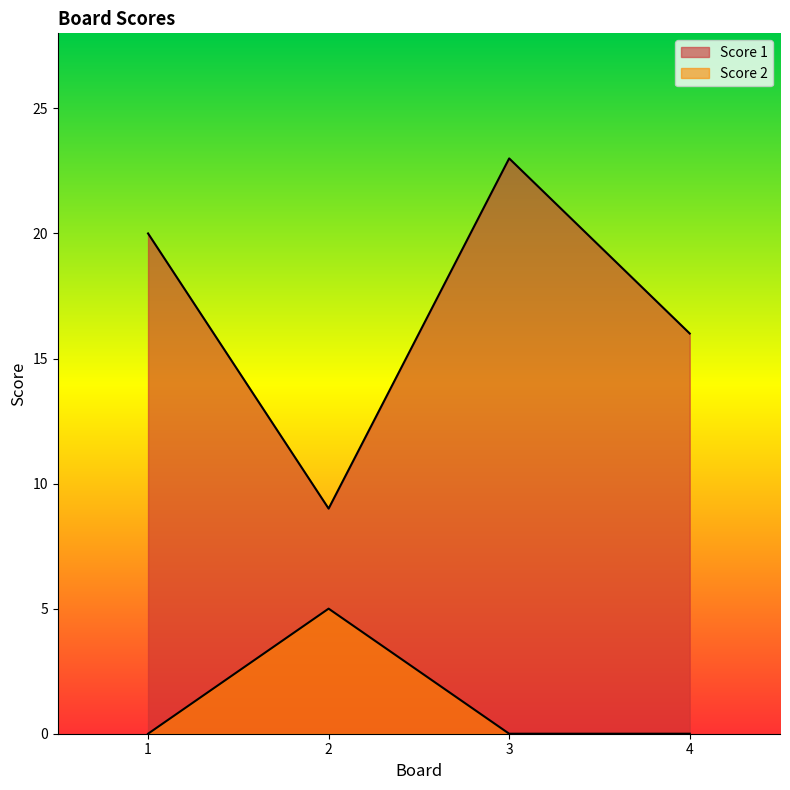

Reading right to left, transcribe all the data shown in this chart.

Score 1: 4=16	3=23	2=9	1=20
Score 2: 4=0	3=0	2=5	1=0